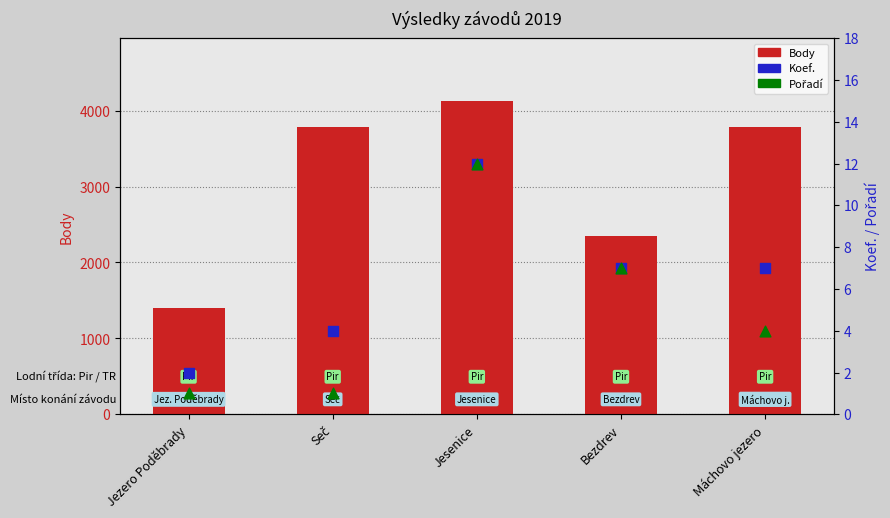

Which series contains the lowest Y value?

Pořadí